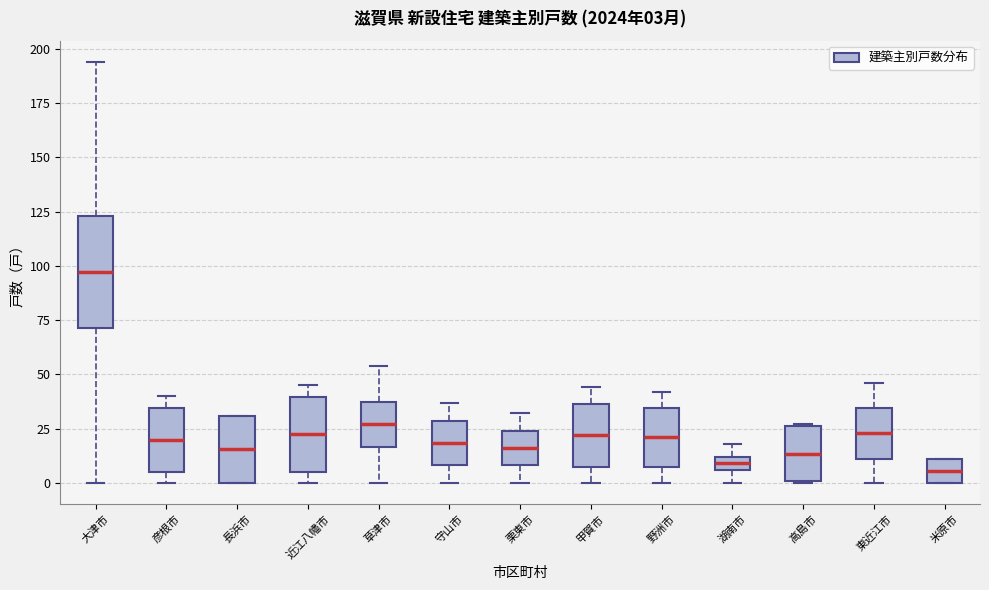

Which box is the tallest, from its lower edge to its upper edge?

大津市